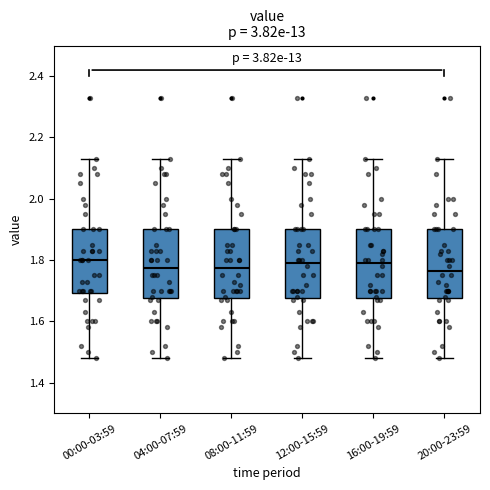

Reading left to right, read every box against the y-axis: the position of its median line, the range the box covers, and the ends of its whiskers. The values are not printed on the chart, so give them approximately, as read against the axis.

00:00-03:59: median 1.80, box 1.70 to 1.90, whiskers 1.48 to 2.14
04:00-07:59: median 1.78, box 1.68 to 1.90, whiskers 1.48 to 2.14
08:00-11:59: median 1.78, box 1.68 to 1.90, whiskers 1.48 to 2.14
12:00-15:59: median 1.80, box 1.68 to 1.90, whiskers 1.48 to 2.14
16:00-19:59: median 1.80, box 1.68 to 1.90, whiskers 1.48 to 2.14
20:00-23:59: median 1.76, box 1.68 to 1.90, whiskers 1.48 to 2.14